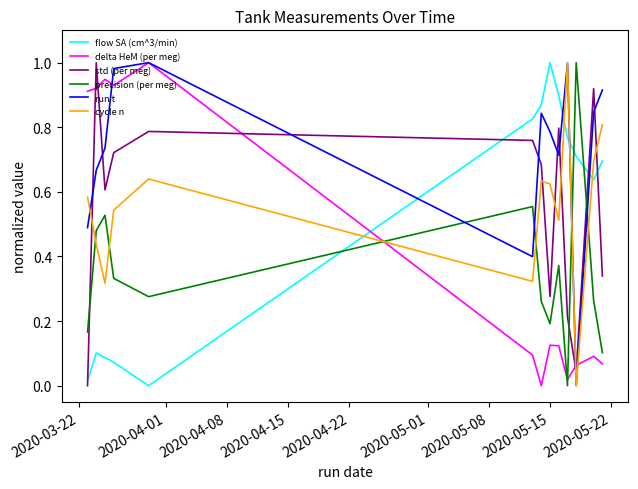

Which series ends up on top after the final intersection of delta HeM (per meg) and precision (per meg)?

precision (per meg)